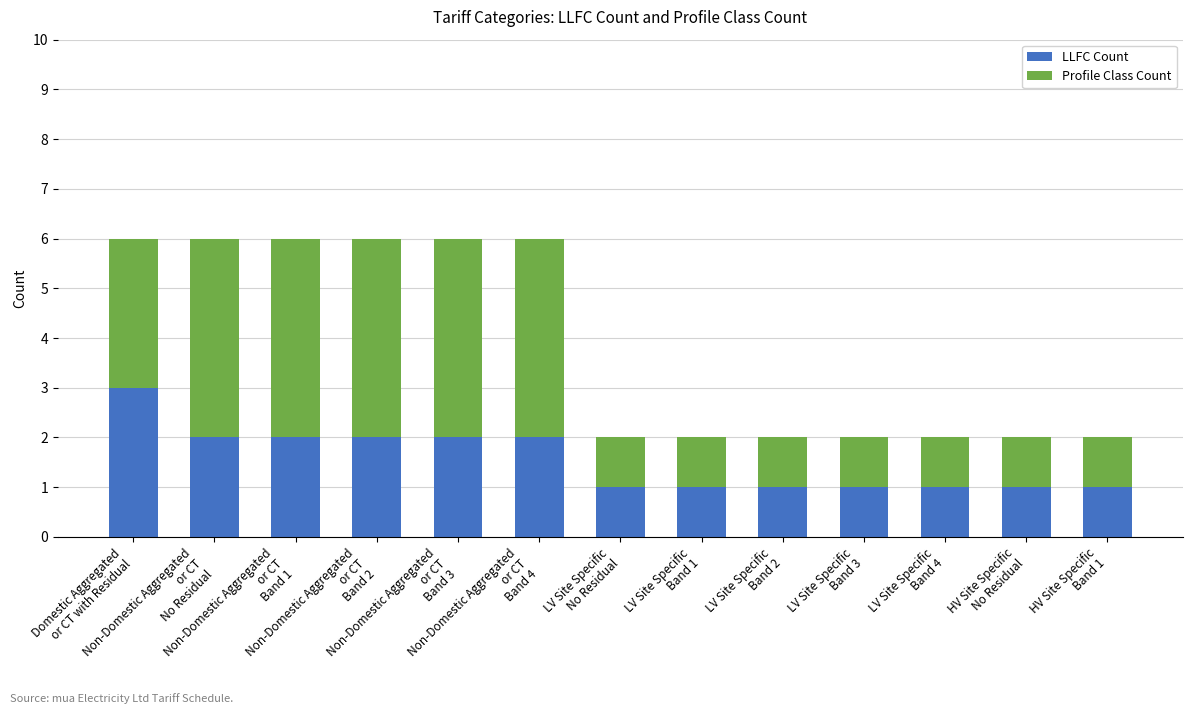

How many distinct data groups are displayed?

2